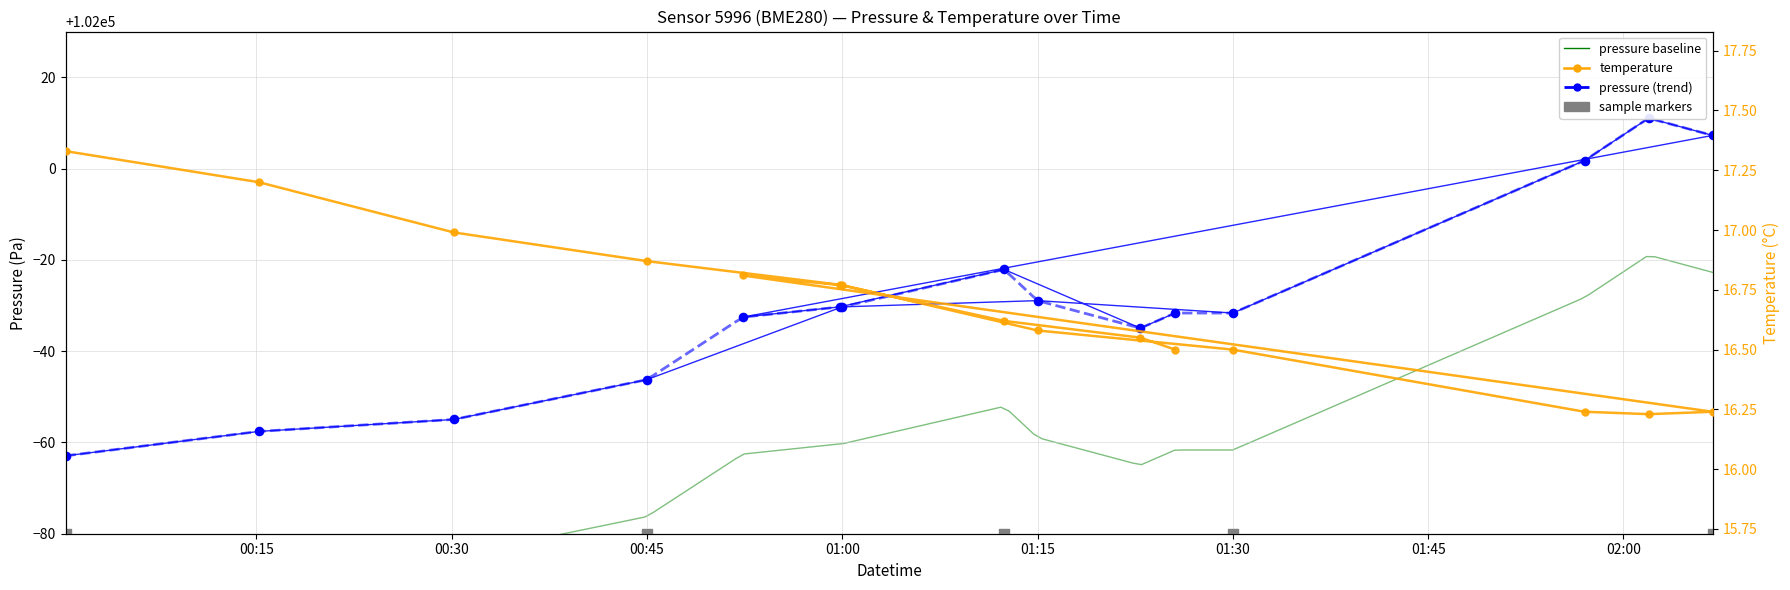

Is the value of temperature at 3 greater than the value of pressure at 12?

No